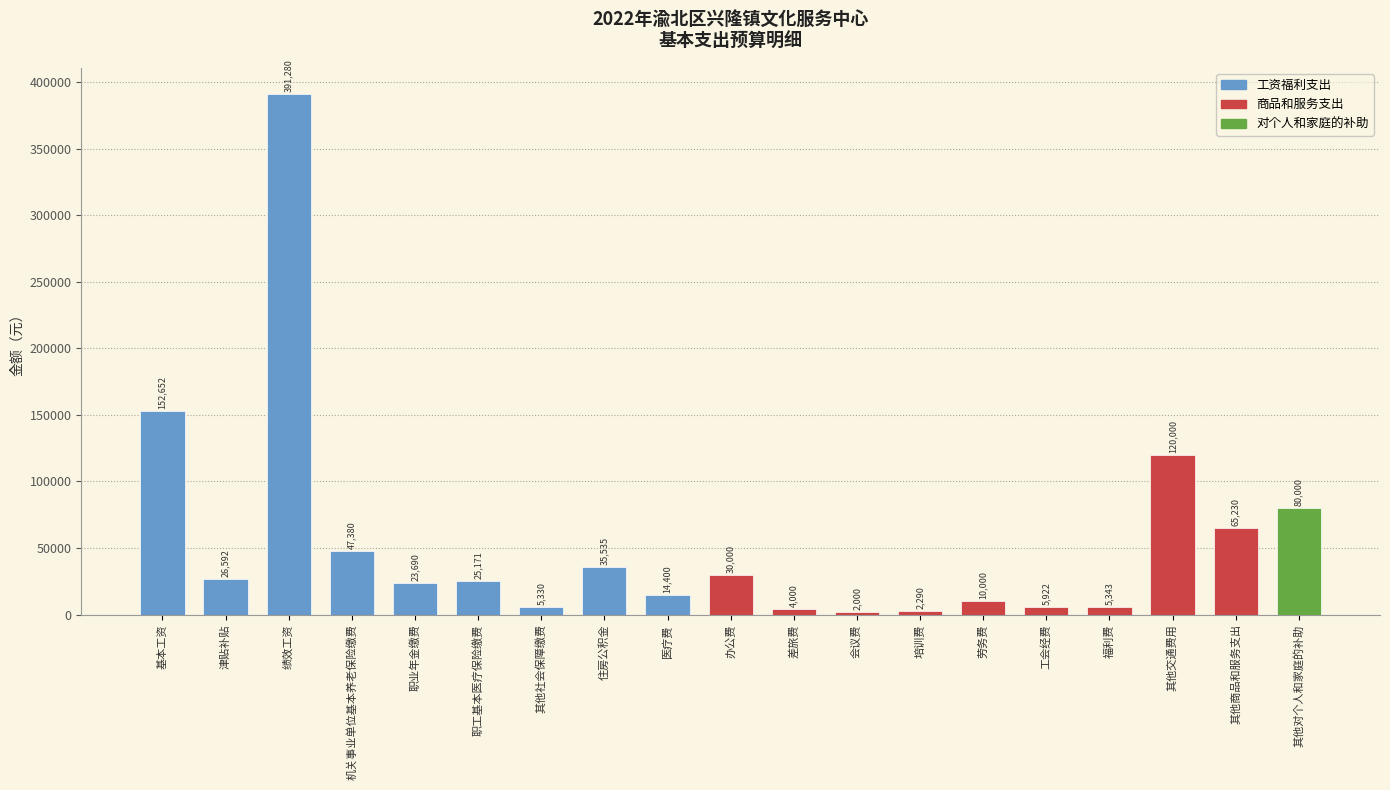

What position from the left is 住房公积金?

8